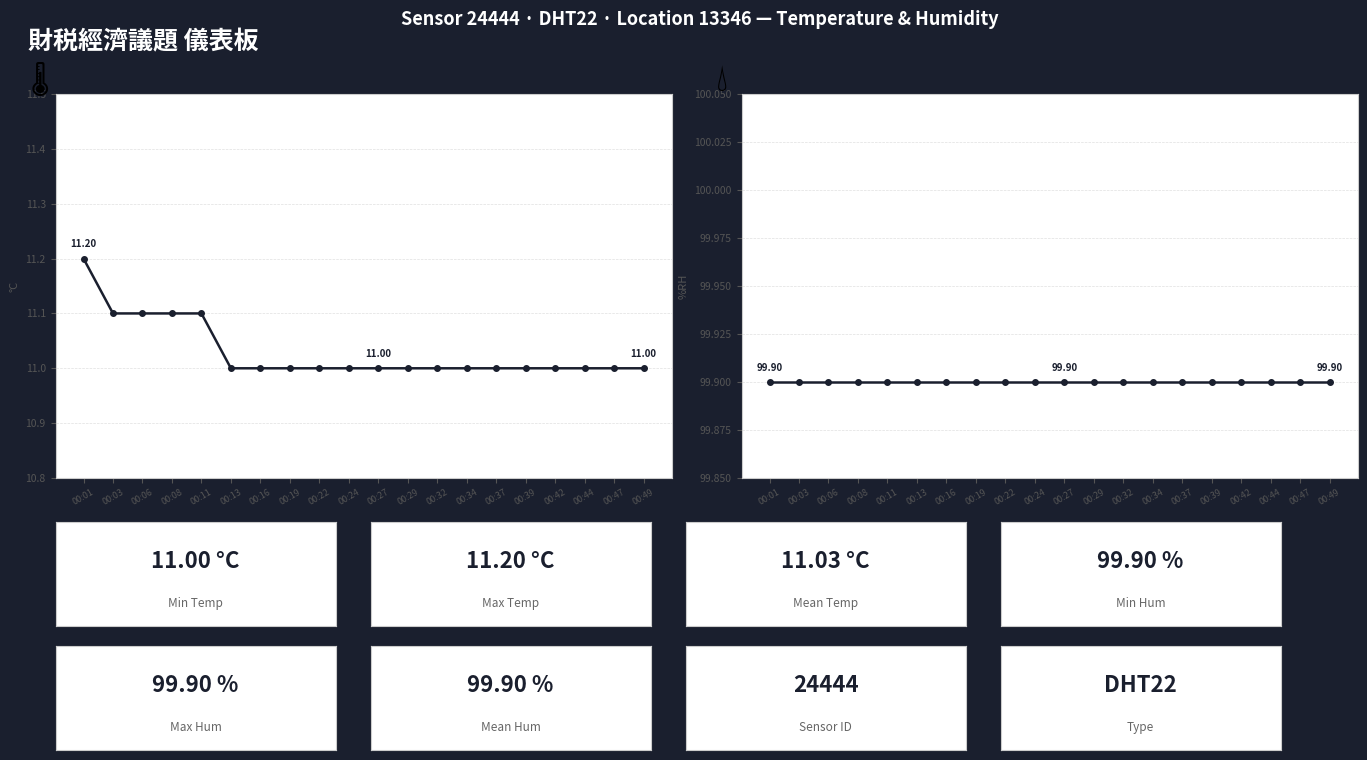

Reading left to right, list all the values displayed in this chart.

temperature: 11.2	11.1	11.1	11.1	11.1	11.0	11.0	11.0	11.0	11.0	11.0	11.0	11.0	11.0	11.0	11.0	11.0	11.0	11.0	11.0
humidity: 99.9	99.9	99.9	99.9	99.9	99.9	99.9	99.9	99.9	99.9	99.9	99.9	99.9	99.9	99.9	99.9	99.9	99.9	99.9	99.9